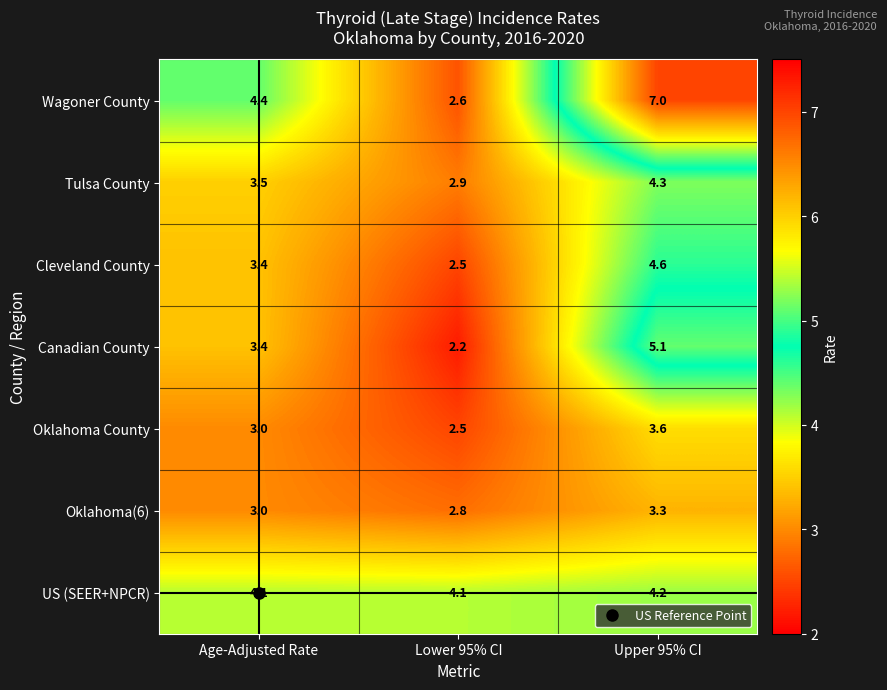

The value of Wagoner County at Upper 95% CI is 11.8. True or false?

False